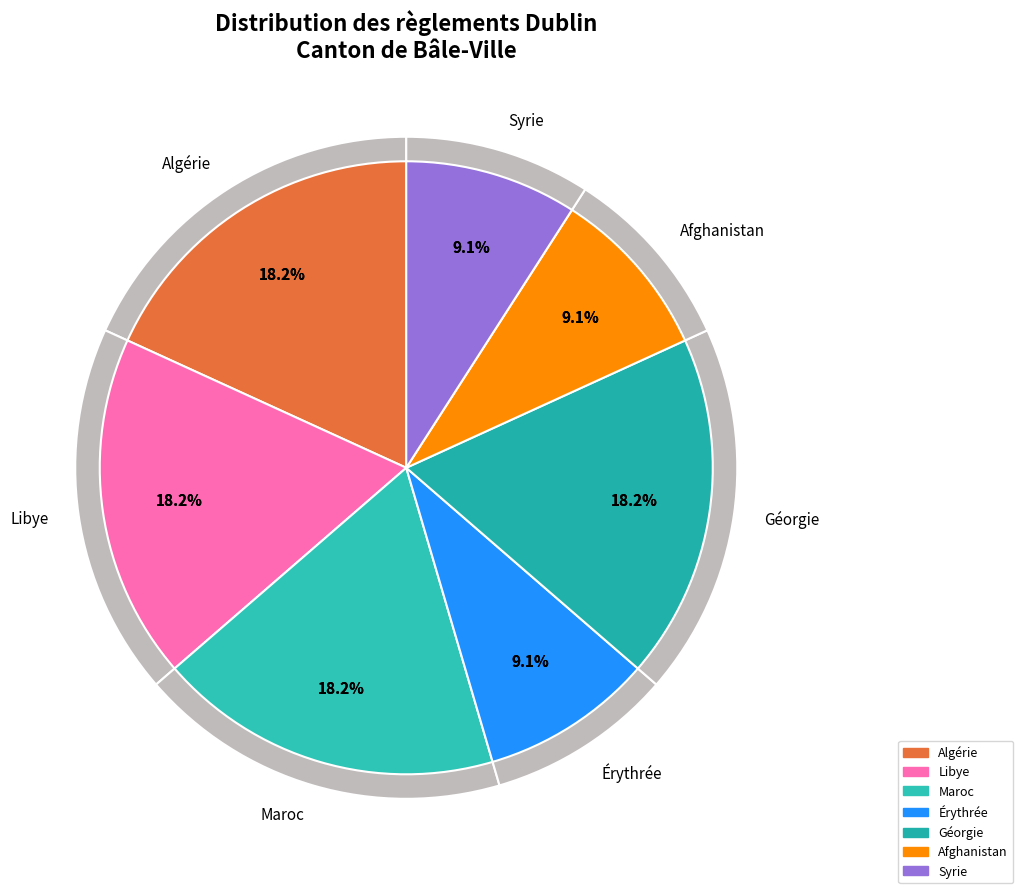

Between Géorgie and Algérie, which is larger?

Géorgie